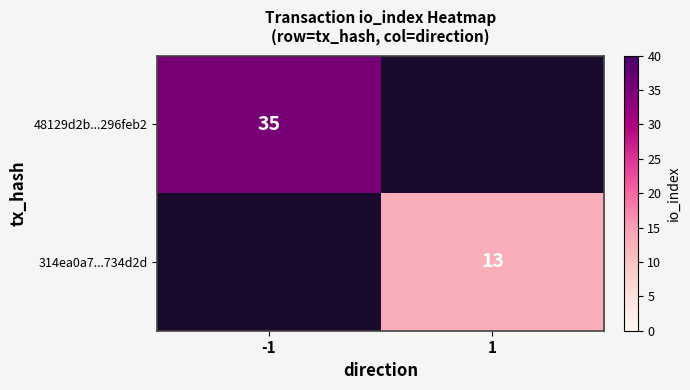

What is the sum of all 48129d2b...296feb2 values?

35